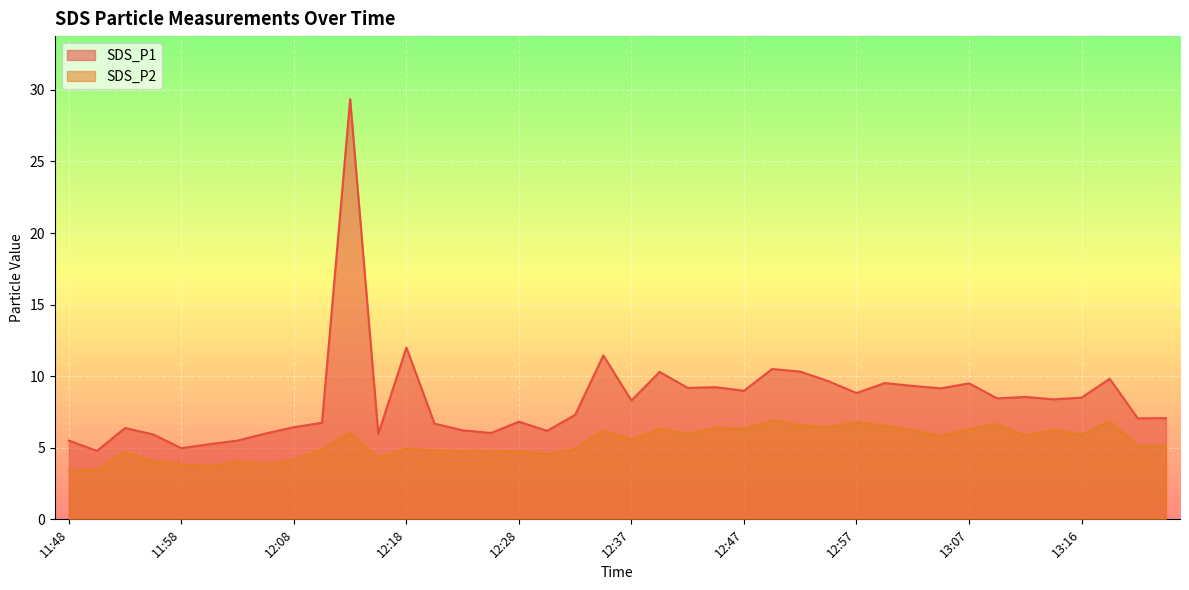

What is the average value of the SDS_P1 series?

8.4